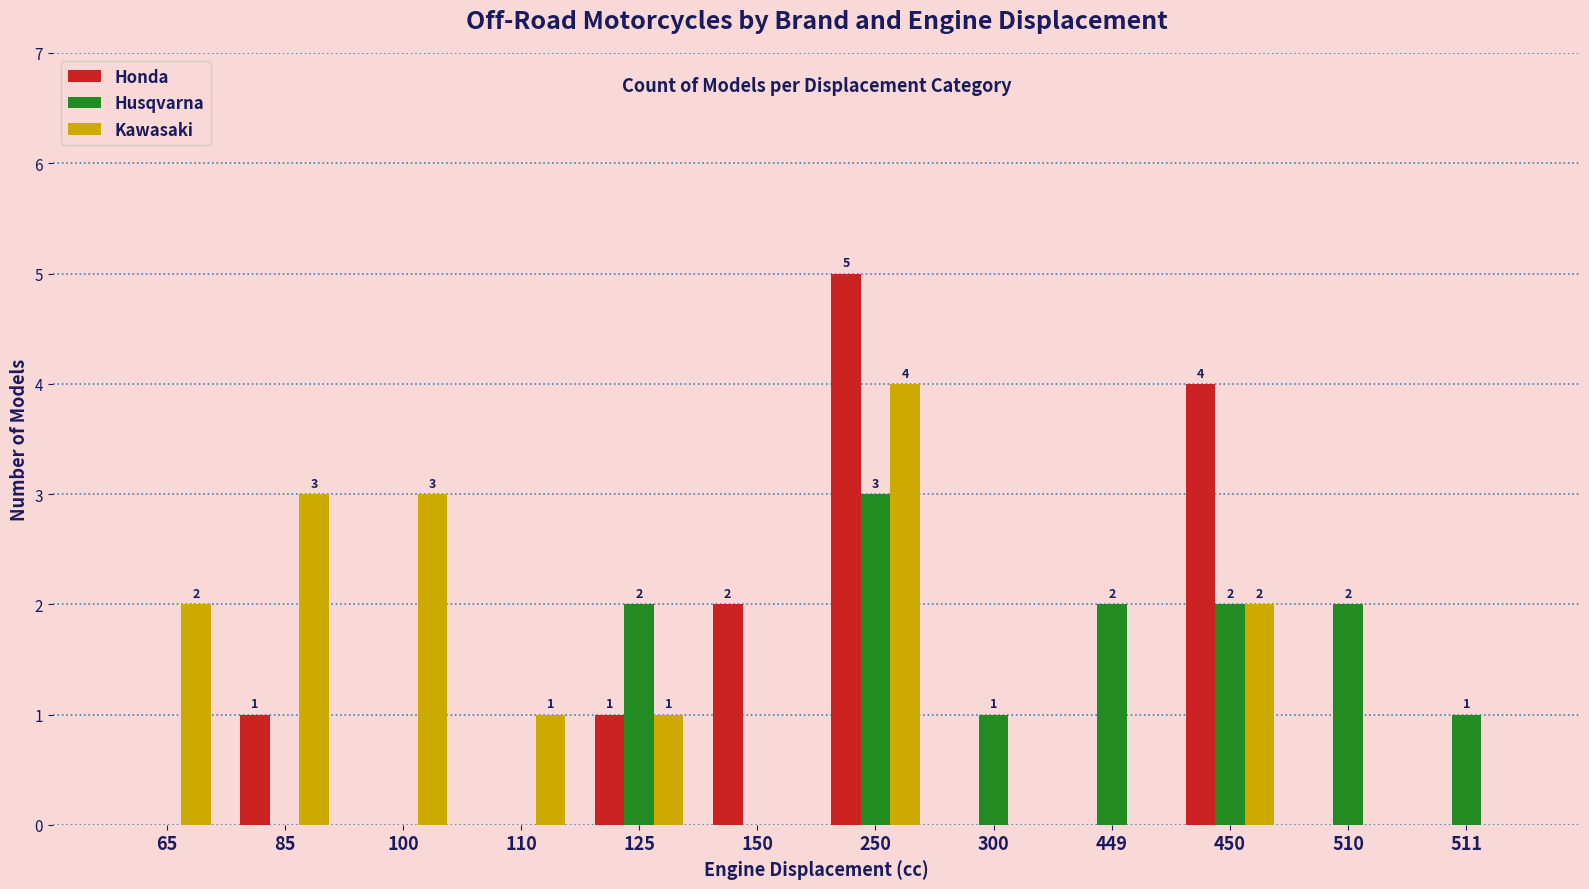

At which category is the sum across all series the highest?

250